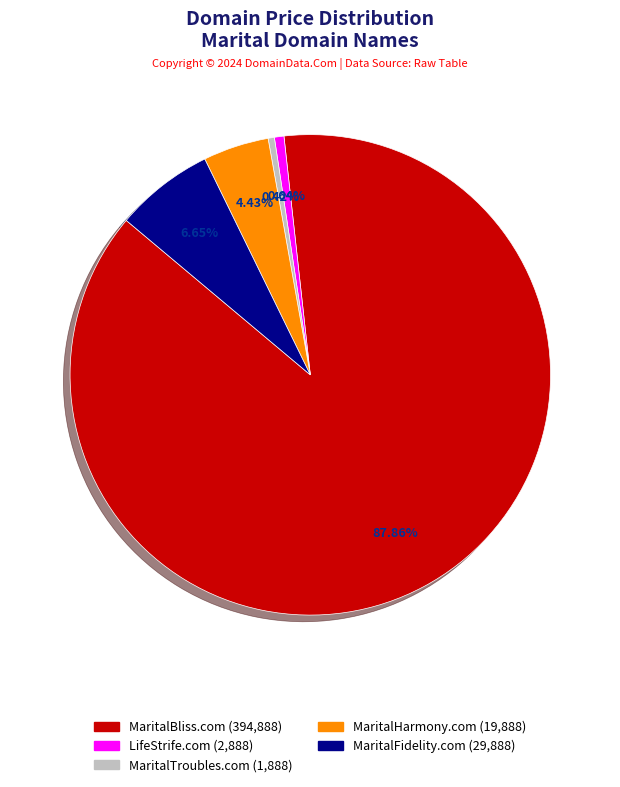

Which category has the biggest portion of the pie?

MaritalBliss.com